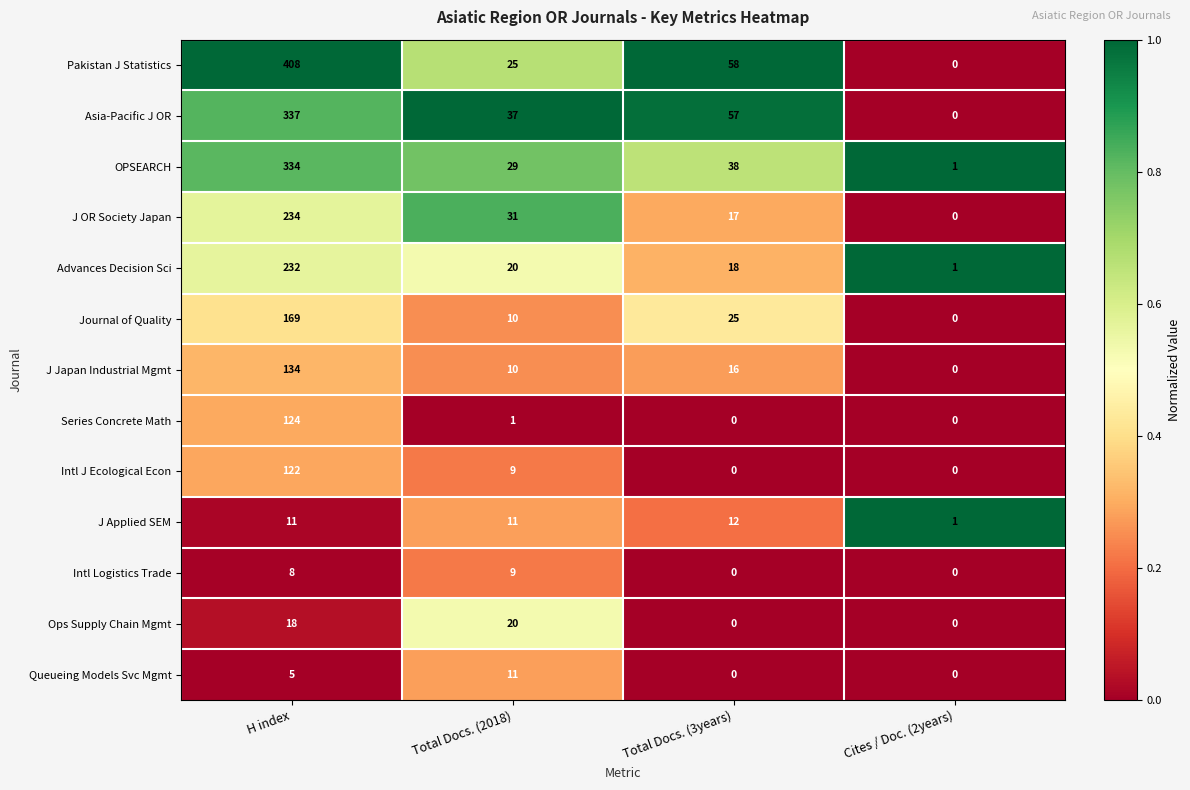

List the series in order of their peak value, lowest first.

Intl Logistics Trade, Queueing Models Svc Mgmt, J Applied SEM, Ops Supply Chain Mgmt, Intl J Ecological Econ, Series Concrete Math, J Japan Industrial Mgmt, Journal of Quality, Advances Decision Sci, J OR Society Japan, OPSEARCH, Asia-Pacific J OR, Pakistan J Statistics